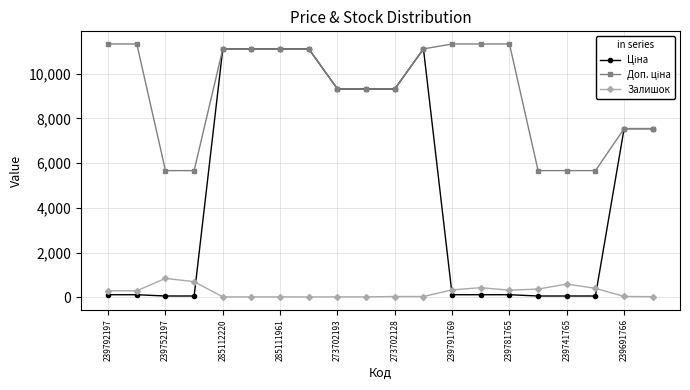

What is the greatest value displayed?

11334.0